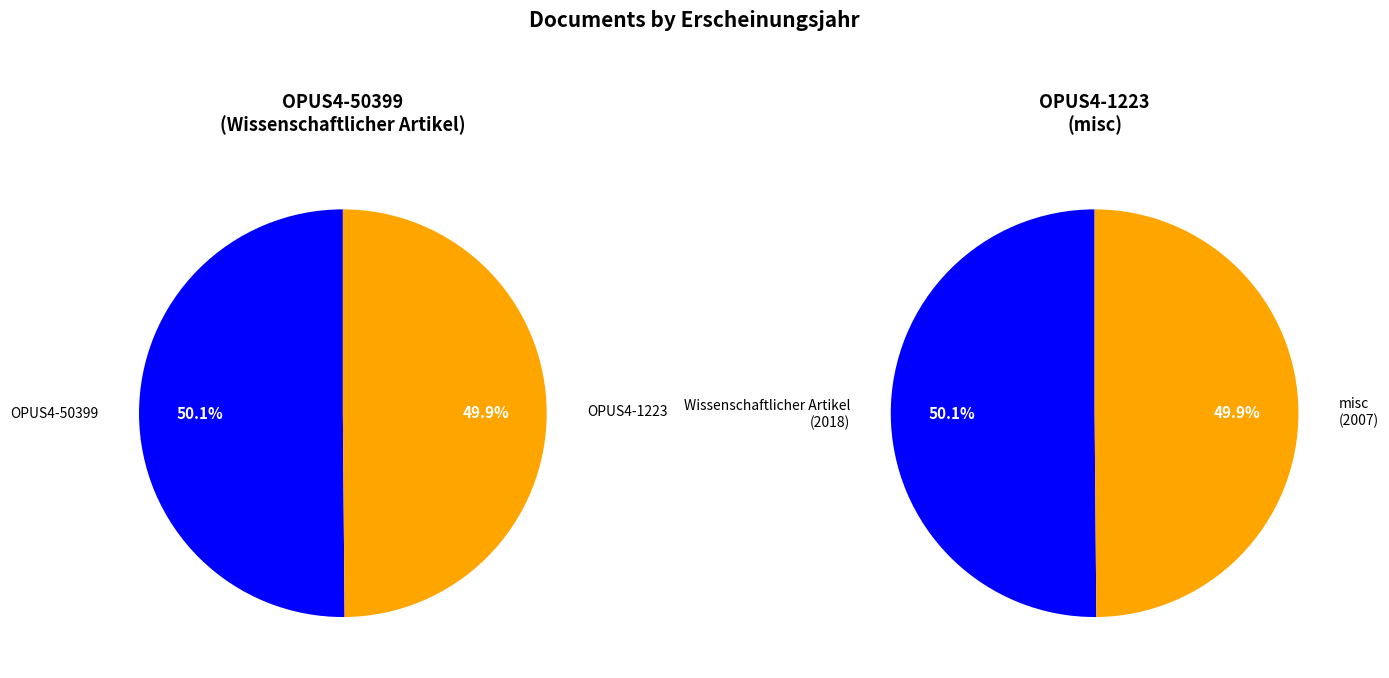

What is the majority slice?

OPUS4-50399